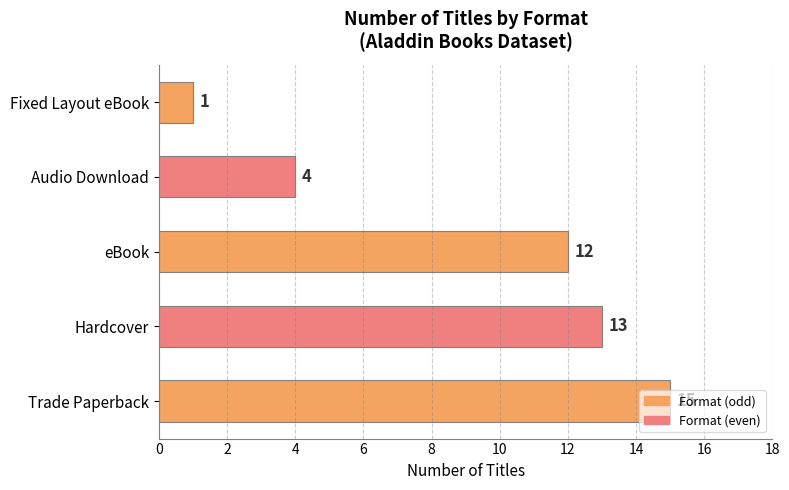

What is the difference between the second highest and minimum values?

12